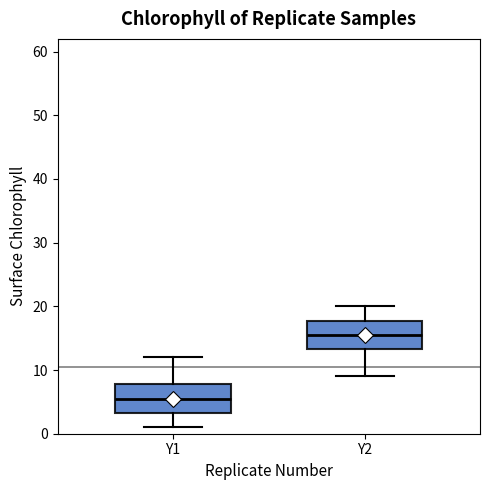

Reading left to right, read every box against the y-axis: the position of its median line, the range the box covers, and the ends of its whiskers. The values are not printed on the chart, so give them approximately, as read against the axis.

Y1: median 6, box 3 to 8, whiskers 1 to 12
Y2: median 16, box 13 to 18, whiskers 9 to 20